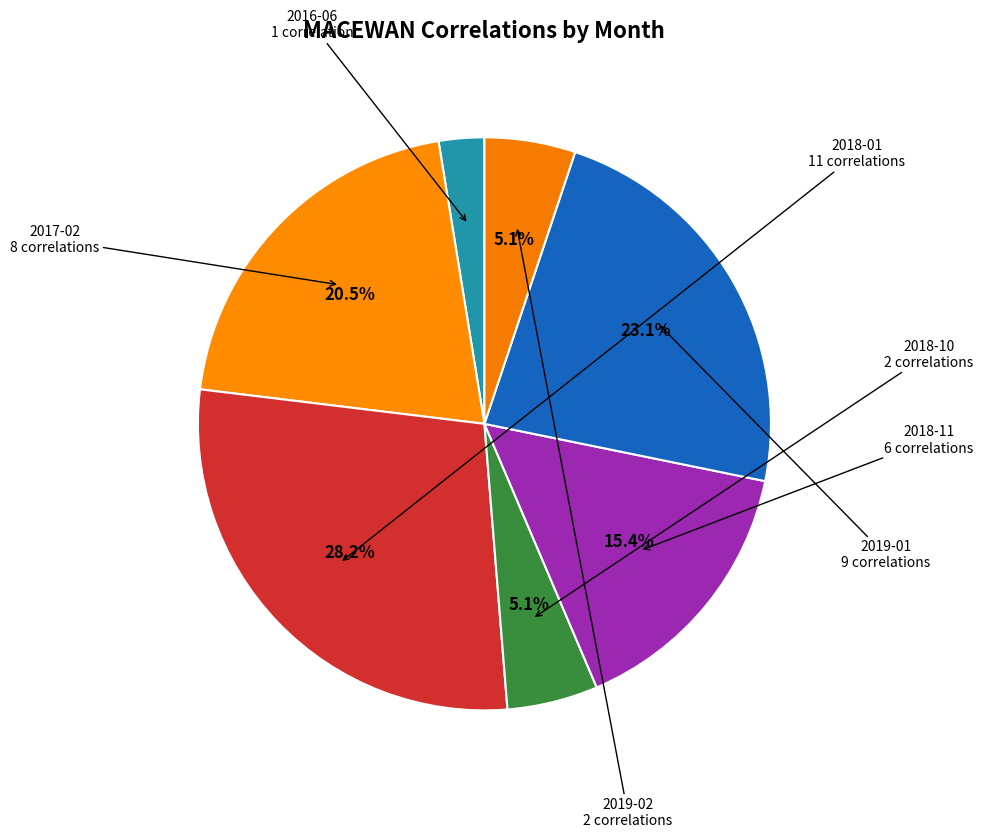

Between 2016-06 and 2018-10, which is larger?

2018-10